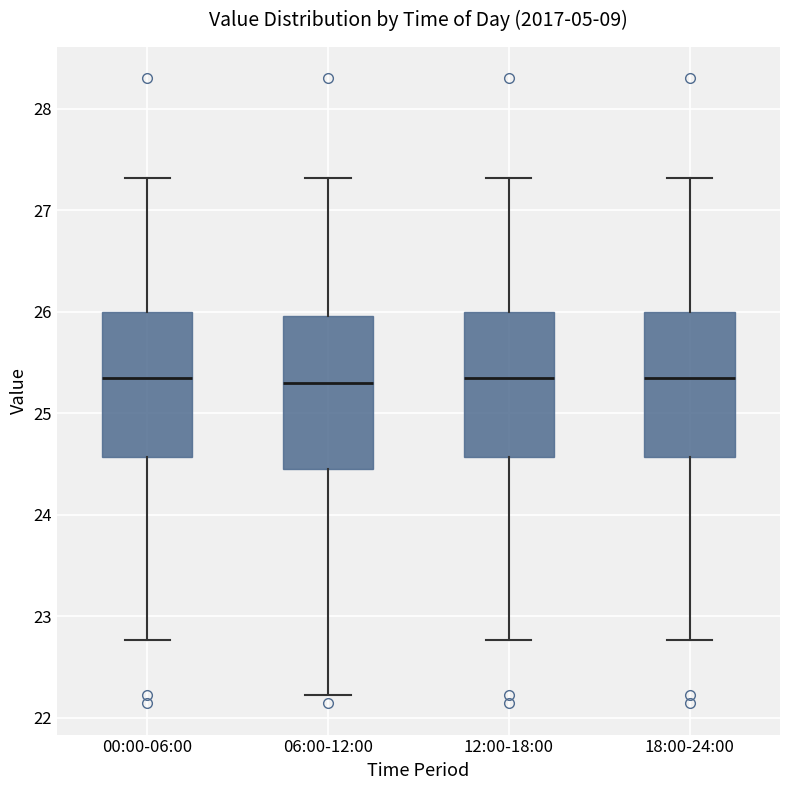

Reading left to right, transcribe this box plot: for each box, give where its median line is, the range the box spans, and where its two whiskers end, as read against the y-axis. The values are not printed on the chart, so give them approximately, as read against the axis.

00:00-06:00: median 25.4, box 24.6 to 26.0, whiskers 22.8 to 27.3
06:00-12:00: median 25.3, box 24.4 to 26.0, whiskers 22.2 to 27.3
12:00-18:00: median 25.4, box 24.6 to 26.0, whiskers 22.8 to 27.3
18:00-24:00: median 25.4, box 24.6 to 26.0, whiskers 22.8 to 27.3